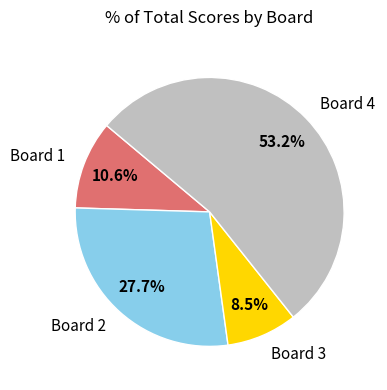

Which category has the smallest portion of the pie?

Board 3